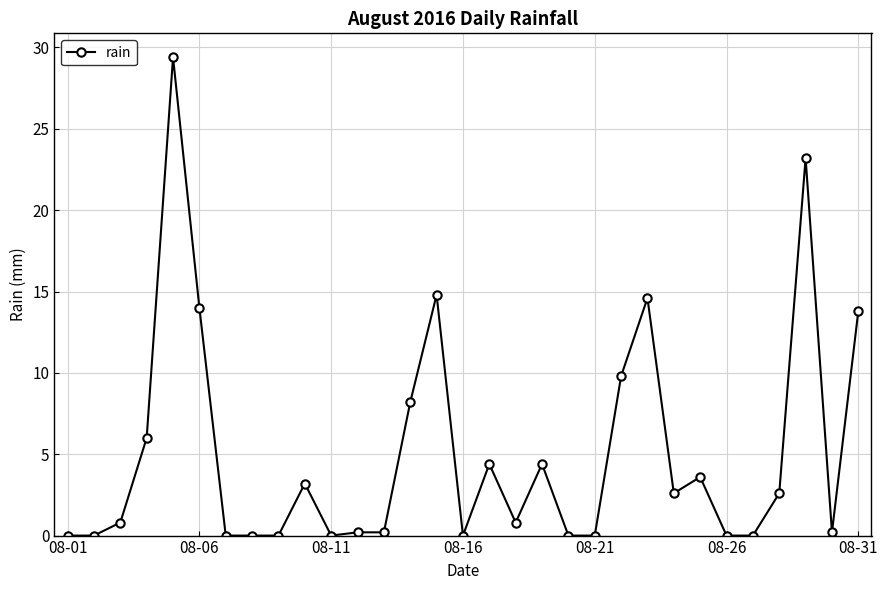

What is the average value?

5.1